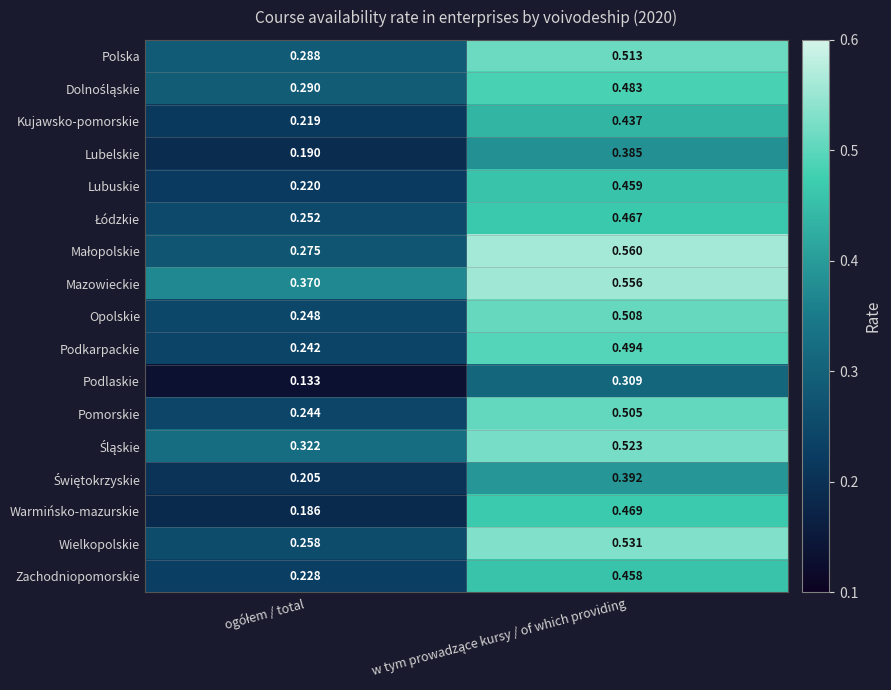

Which series has the largest total across all categories?

Mazowieckie